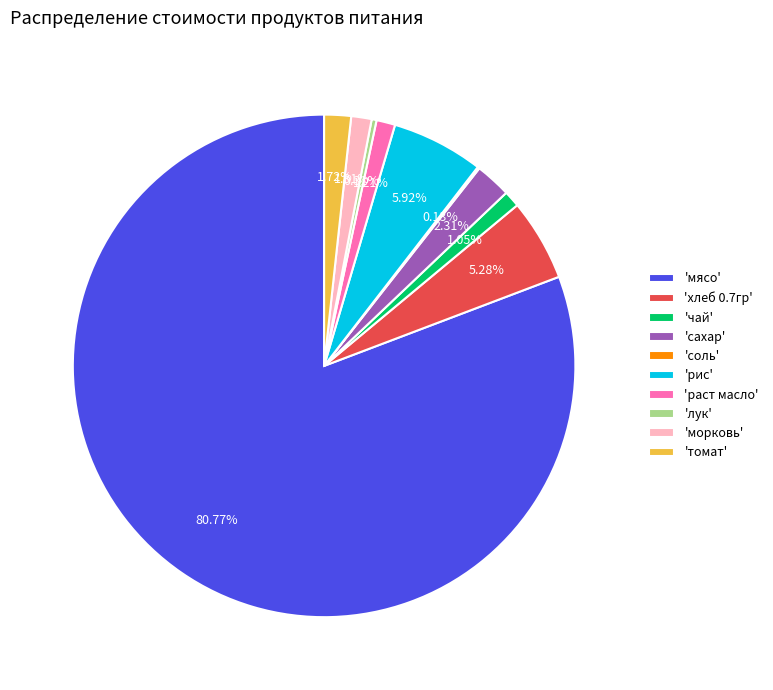

What is the largest slice in the pie chart?

'мясо'